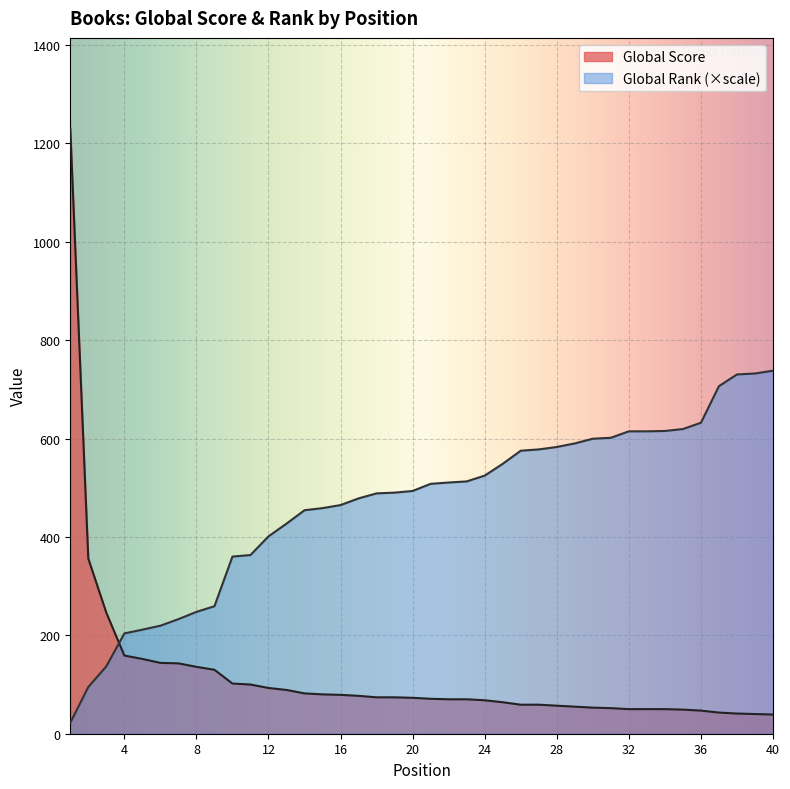

What are all the series names shown in the legend?

Global Score, Global Rank (×scale)